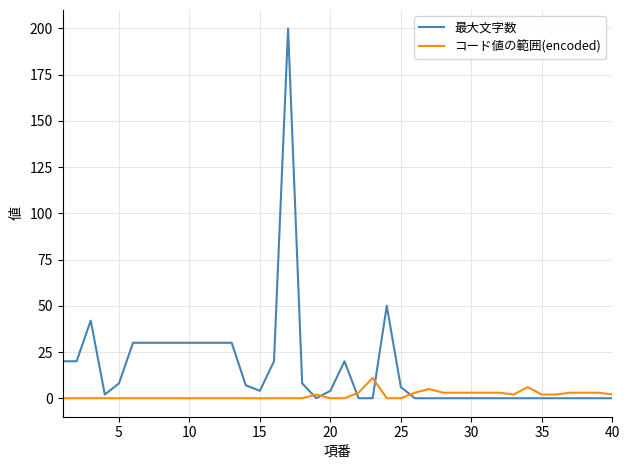

Which series has the largest total across all categories?

最大文字数